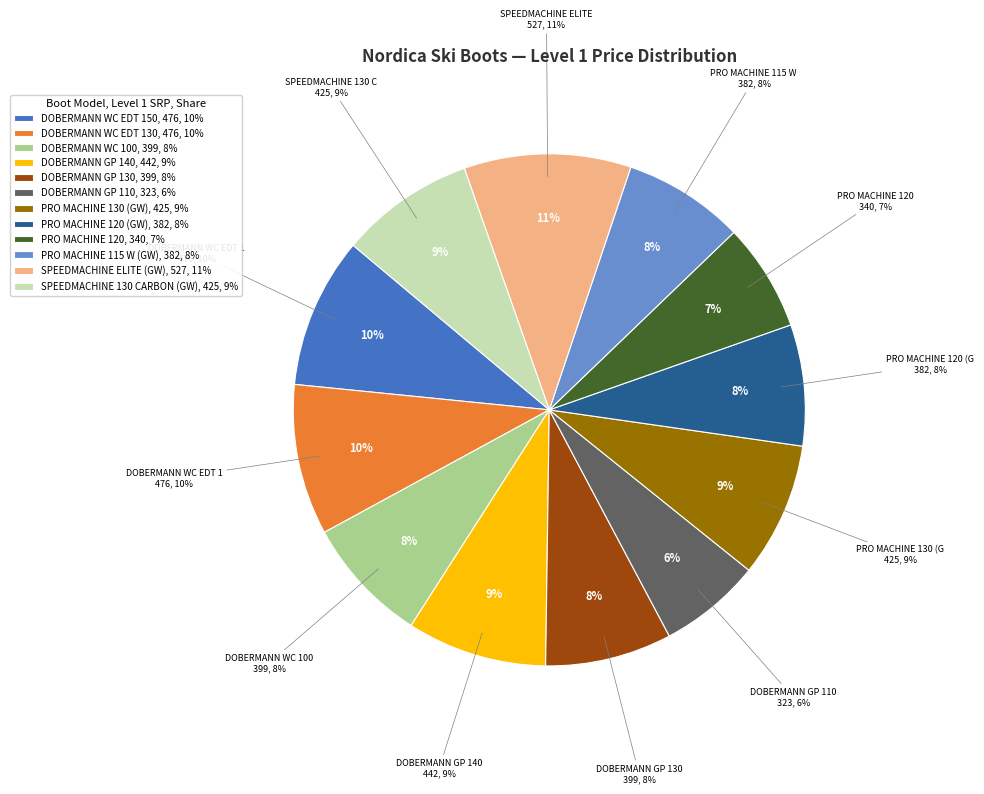

What percentage is the DOBERMANN GP 140 slice, to the nearest percent?

9%